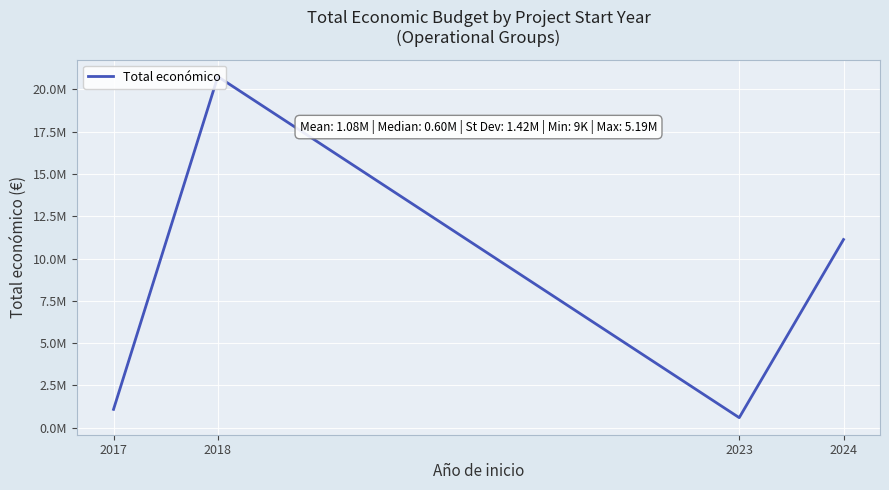

Does the chart have visible grid lines?

Yes